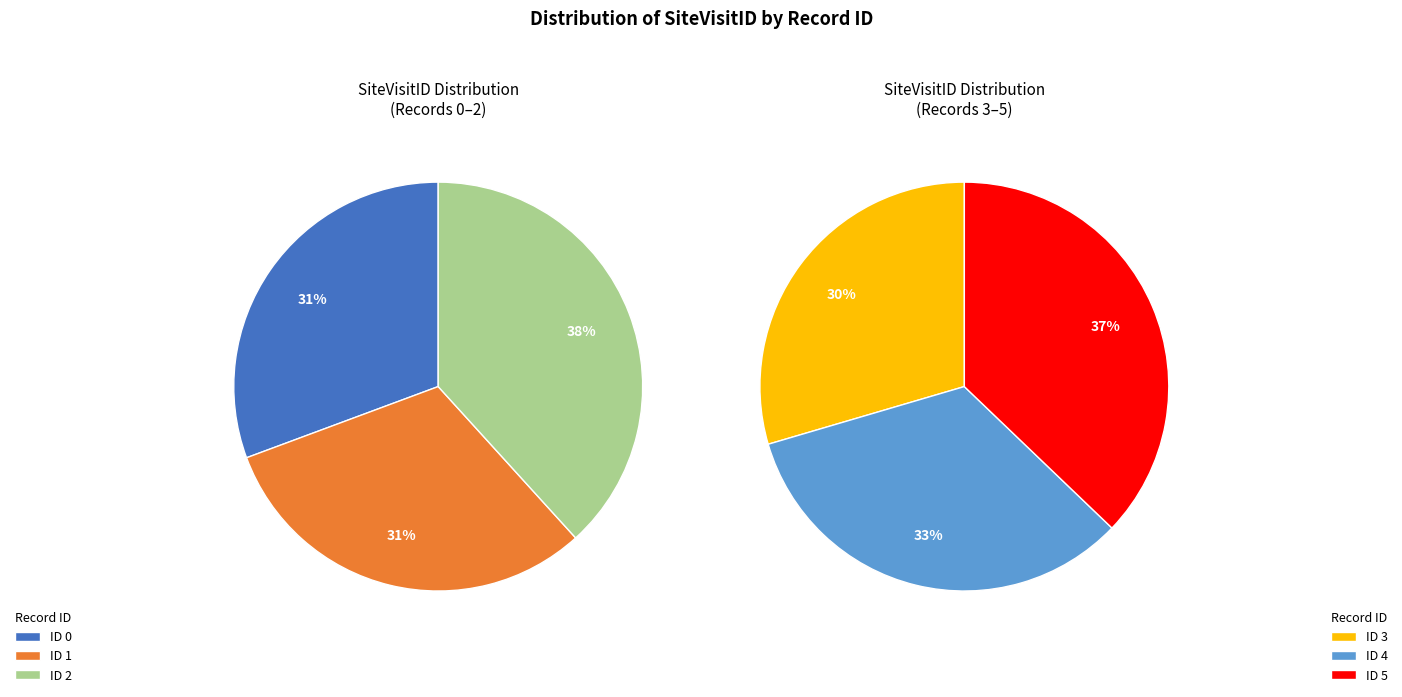

Is there any slice that represents more than half of the pie?

No